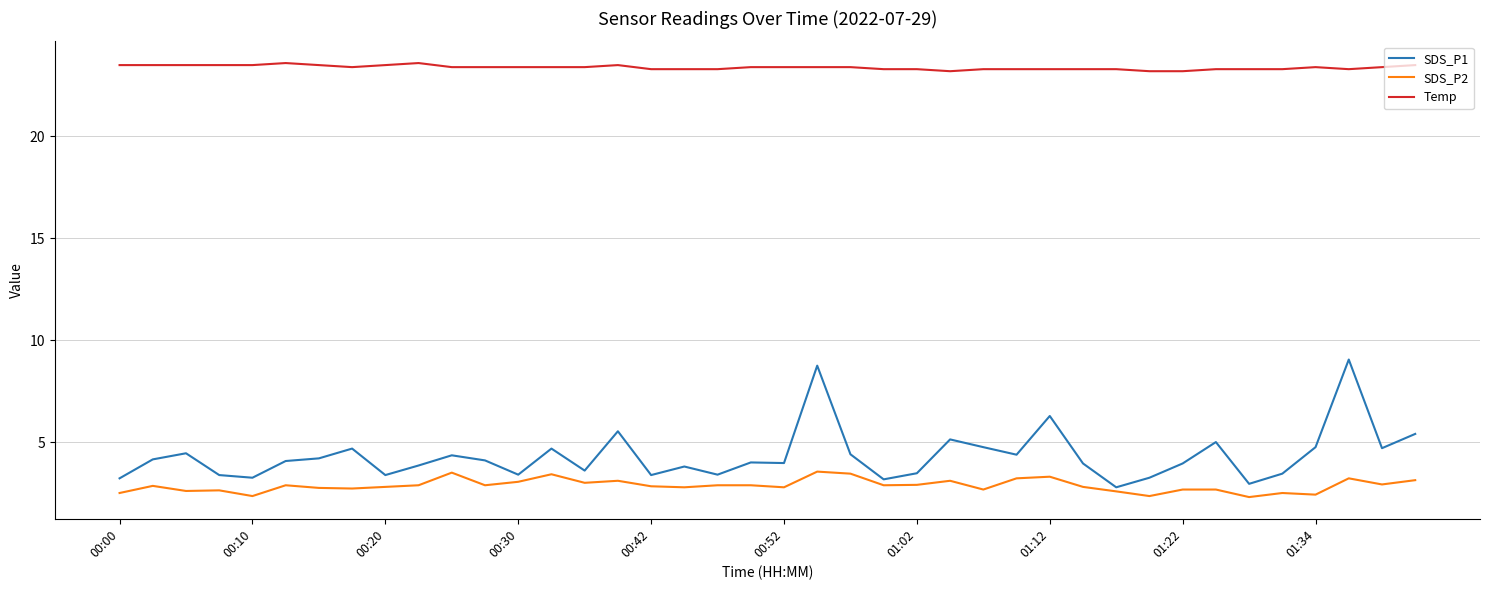

True or false: SDS_P2 and SDS_P1 intersect in this chart.

False